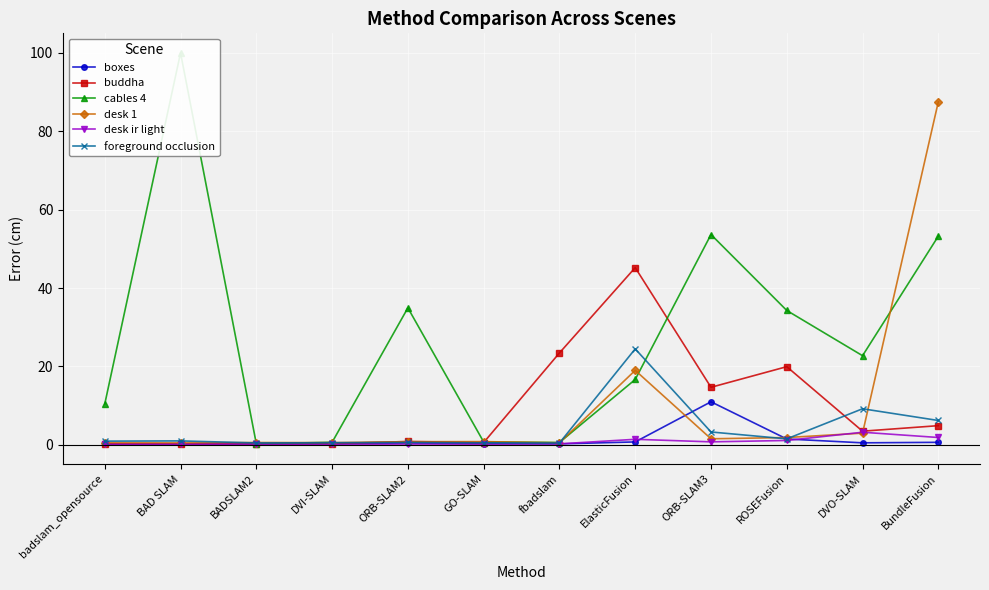

What is the maximum value shown in the chart?

100.0